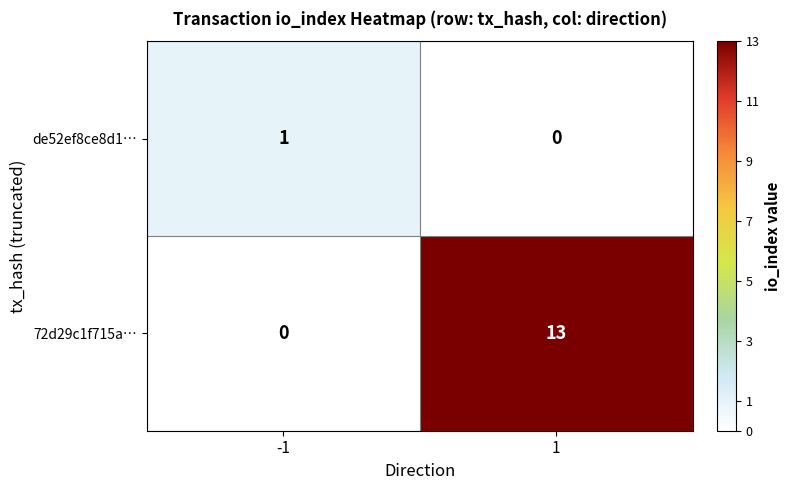

What value does the 72d29c1f715a… series have at 1?

13